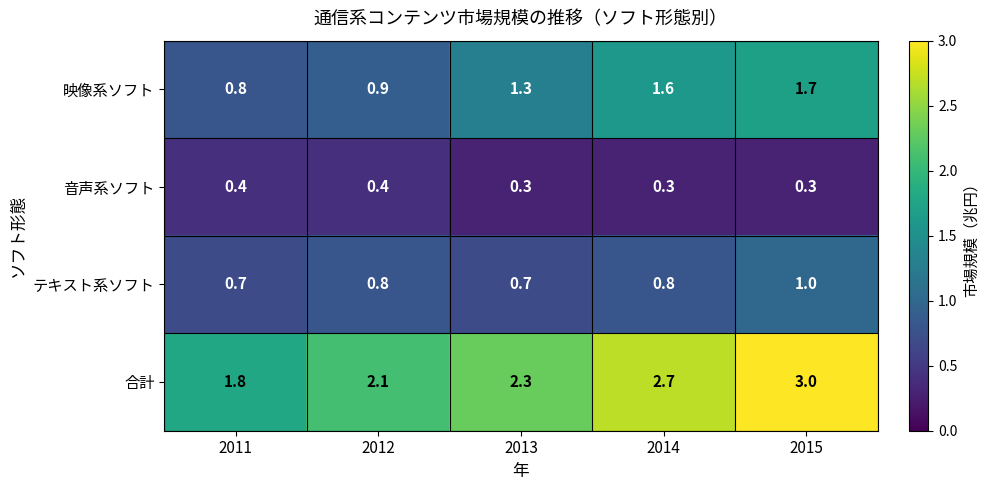

Which series has the largest range (max minus min)?

合計